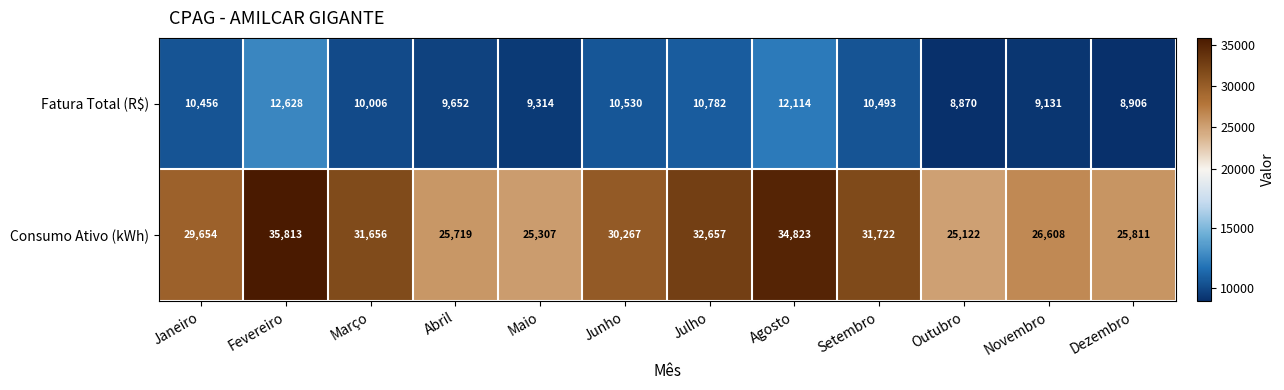

Reading left to right, what are all the values shown in this chart?

Fatura Total (R$): Janeiro=10456	Fevereiro=12628	Março=10006	Abril=9652	Maio=9314	Junho=10530	Julho=10782	Agosto=12114	Setembro=10493	Outubro=8870	Novembro=9131	Dezembro=8906
Consumo Ativo (kWh): Janeiro=29654	Fevereiro=35813	Março=31656	Abril=25719	Maio=25307	Junho=30267	Julho=32657	Agosto=34823	Setembro=31722	Outubro=25122	Novembro=26608	Dezembro=25811